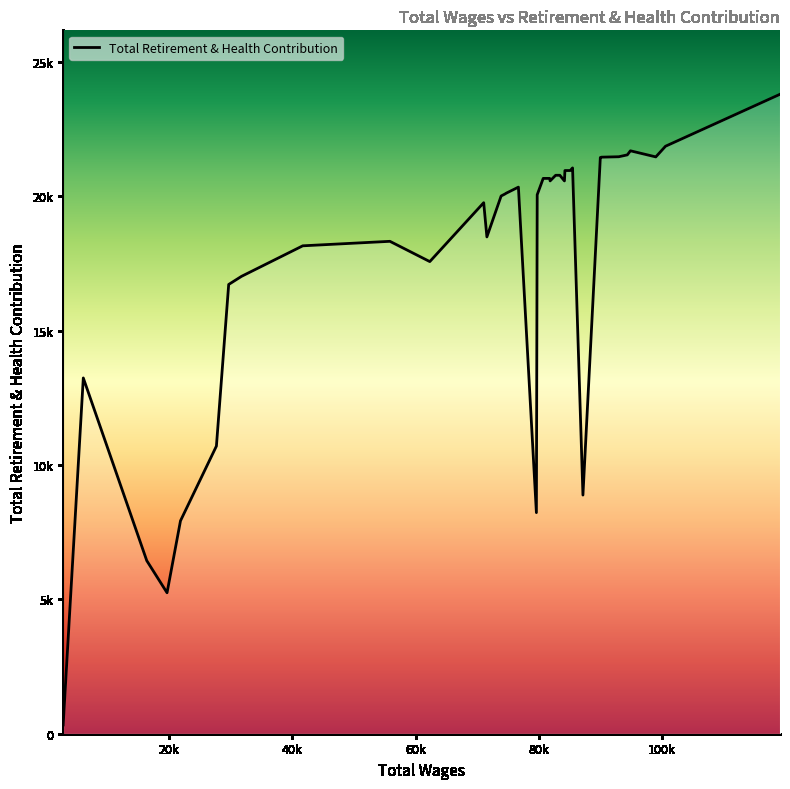

Rank the categories by value from lowest to highest.

36, 33, 34, 32, 19, 8, 31, 35, 30, 29, 26, 28, 27, 24, 25, 23, 18, 22, 21, 20, 12, 15, 16, 17, 13, 14, 10, 11, 9, 7, 6, 2, 5, 4, 3, 1, 0